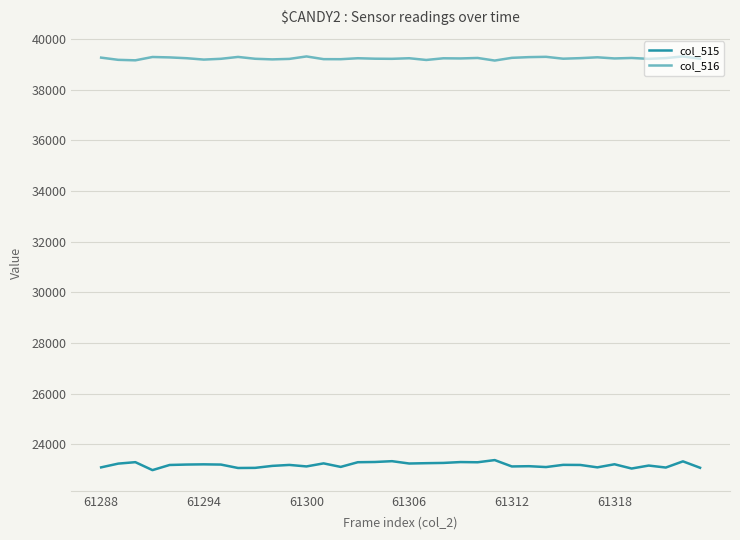

What is the maximum value for col_516?

39309